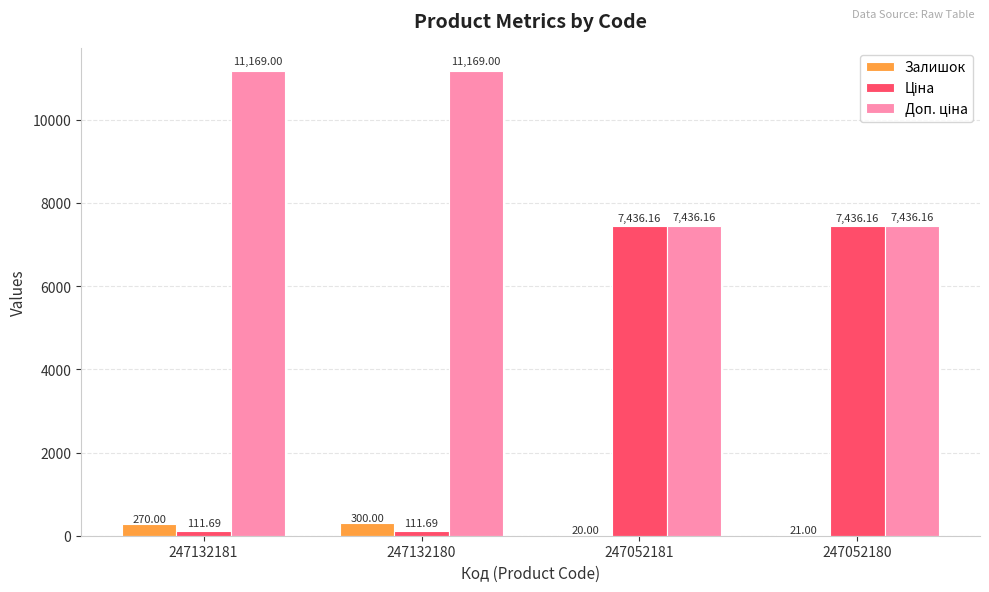

What is the sum of the Залишок values at 247052181 and 247132180?

320.0